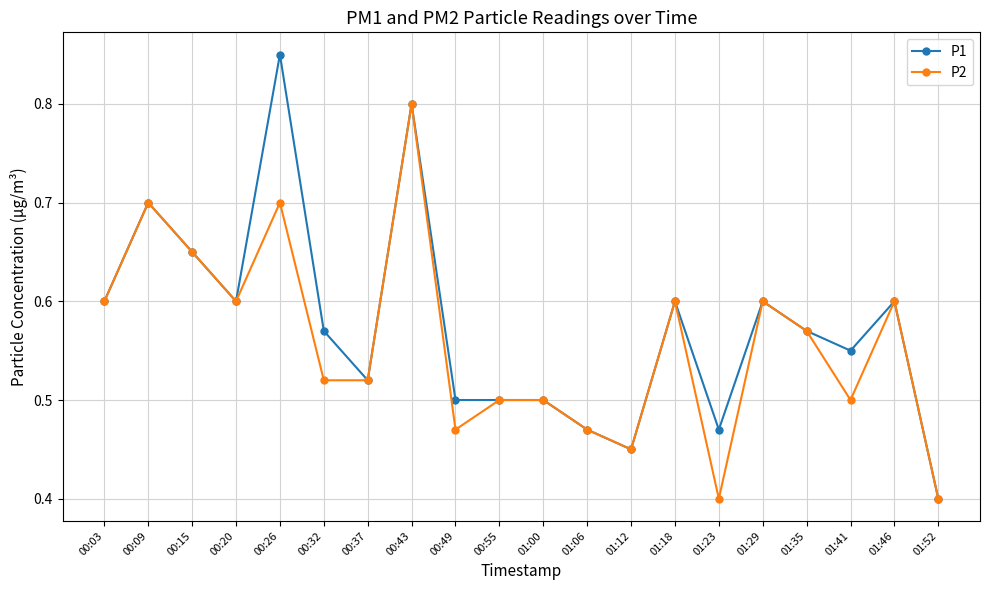

Where is P1 nearest to the value 0?

01:52